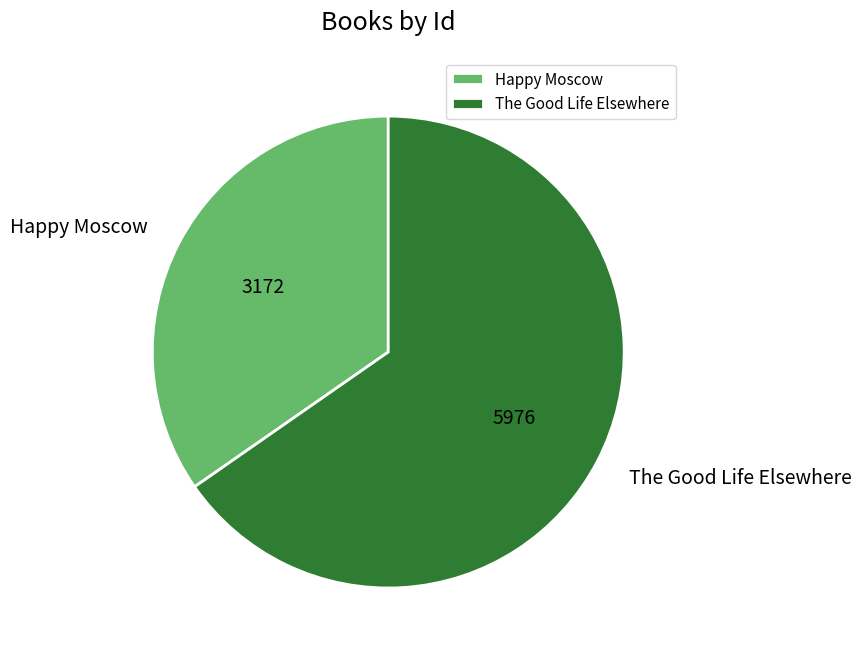

The The Good Life Elsewhere slice represents 71% of the pie. True or false?

False